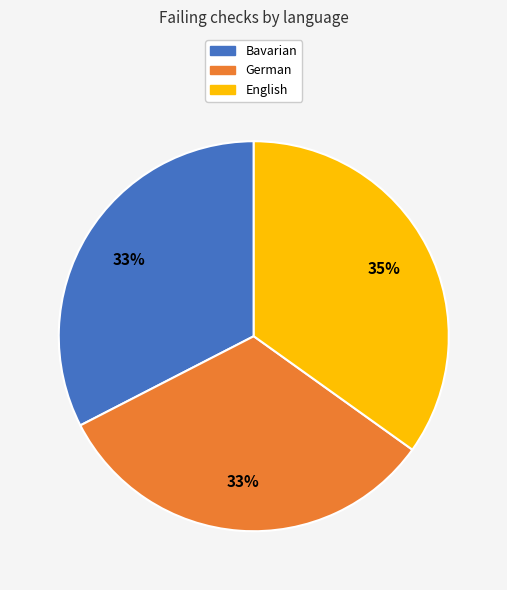

Count the number of slices in the pie.

3